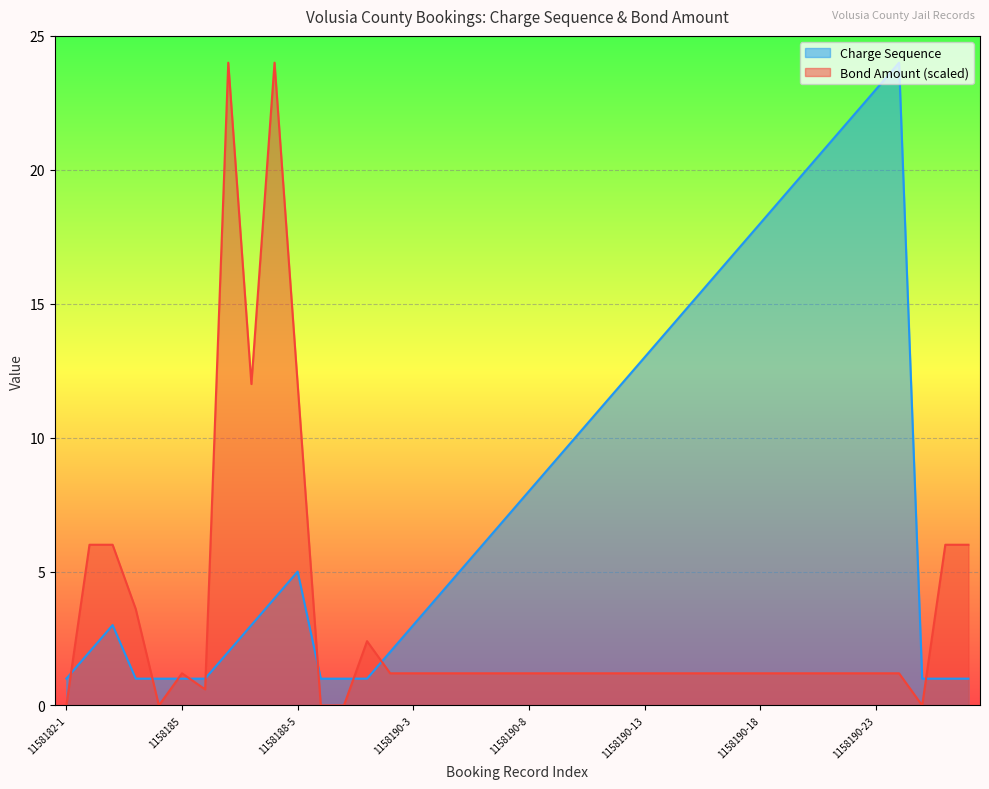

What is the difference between the maximum and second lowest values in the Charge Sequence series?

23.0